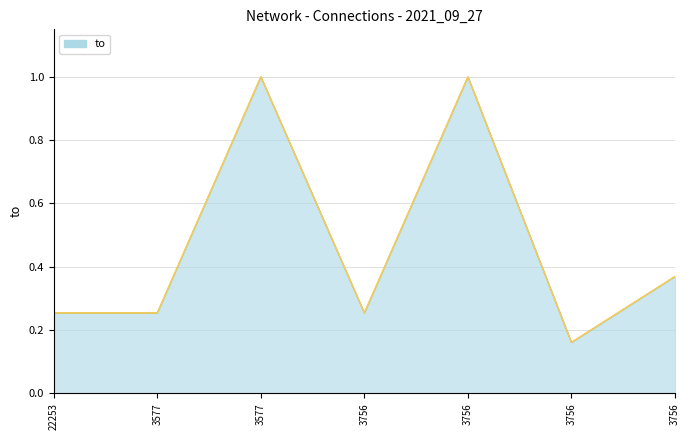

What is the average value?

0.5